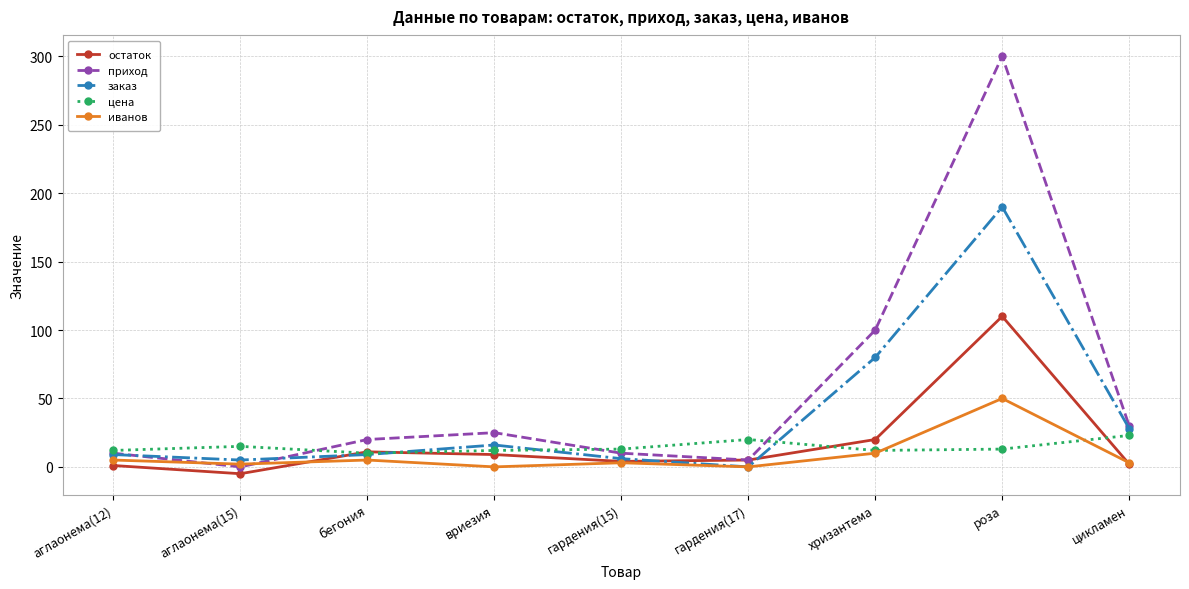

What position from the right is гардения(15)?

5